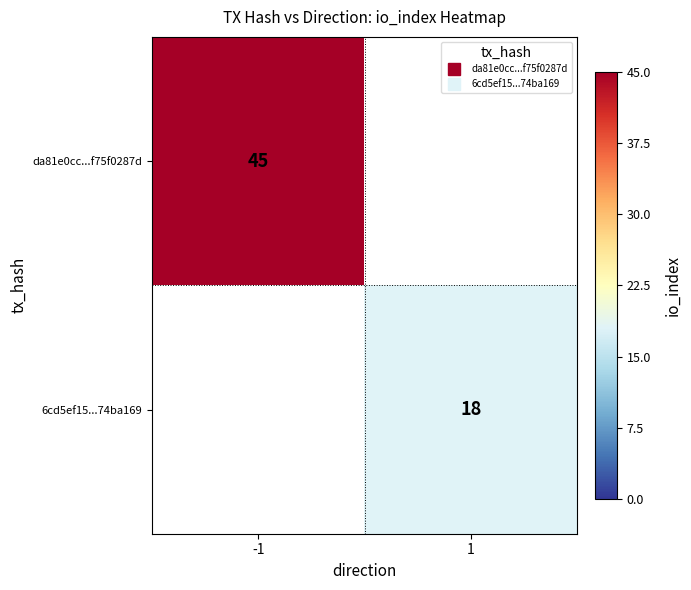

How many values in the 6cd5ef15...74ba169 series are below 18?

1